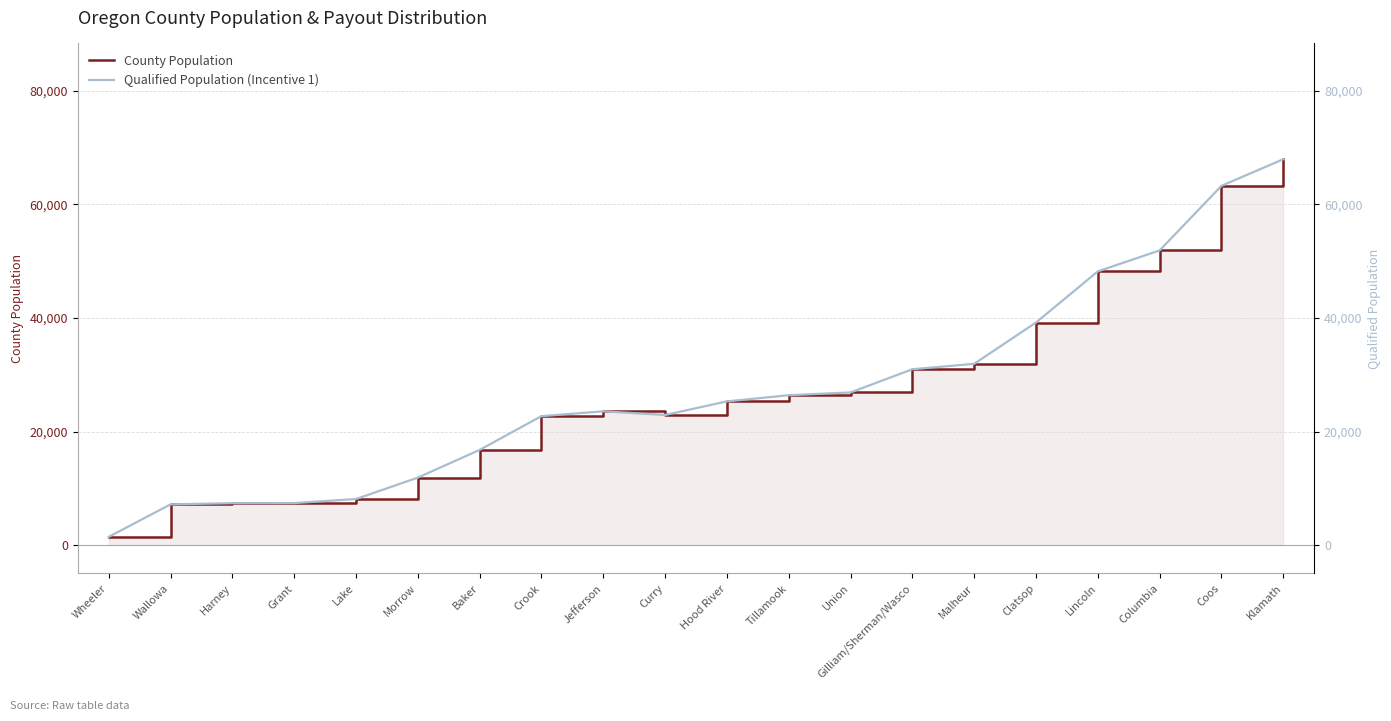

Rank the series at Tillamook from lowest to highest value.

County Population, Qualified Population (Incentive 1)